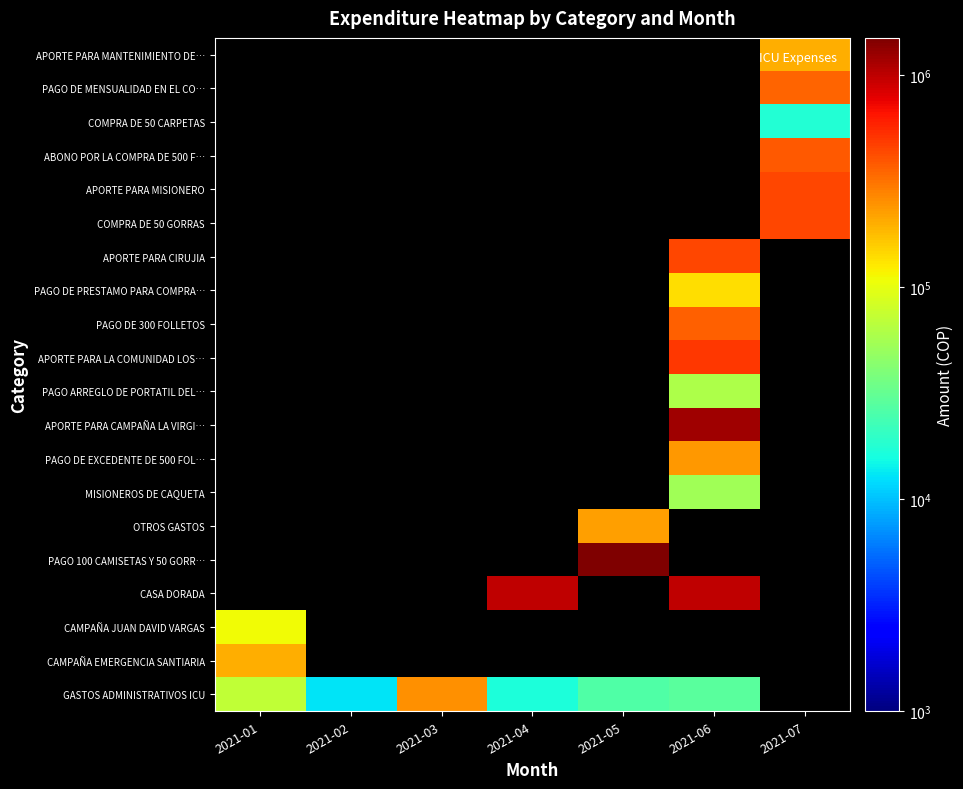

What is the smallest value displayed?

12720.7